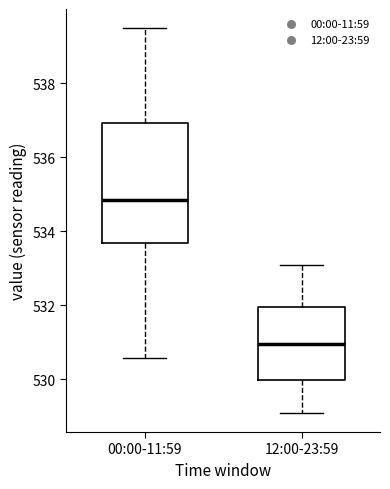

Where is the upper edge of the box for 00:00-11:59 on the y-axis? The values are not printed on the chart, so give them approximately, as read against the axis.

537.0